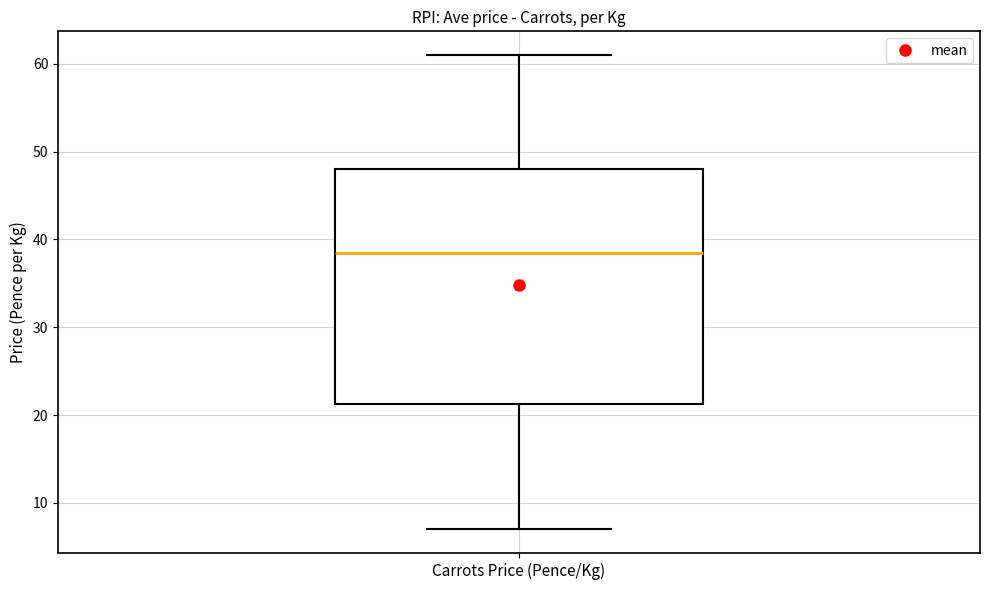

Where does the upper whisker of the box for Carrots Price (Pence/Kg) end on the y-axis? The values are not printed on the chart, so give them approximately, as read against the axis.

61